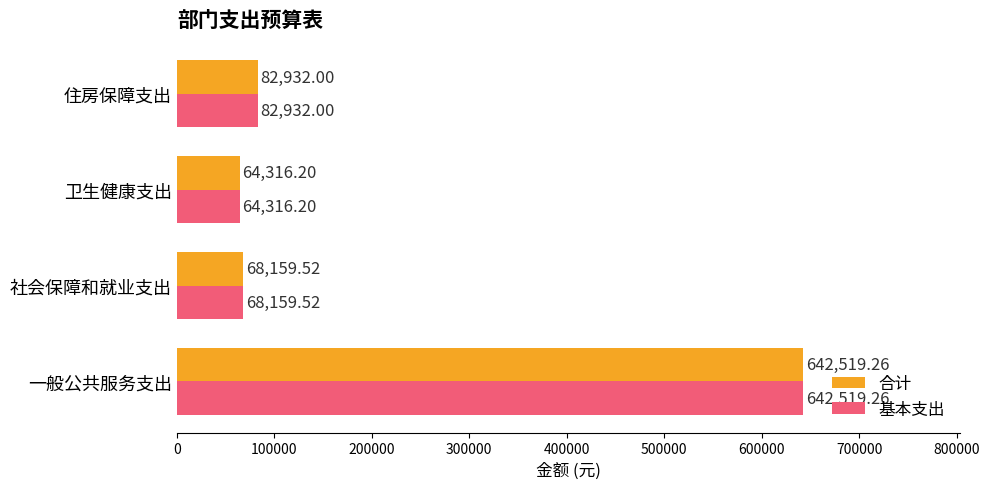

How many data points does each series have?

4